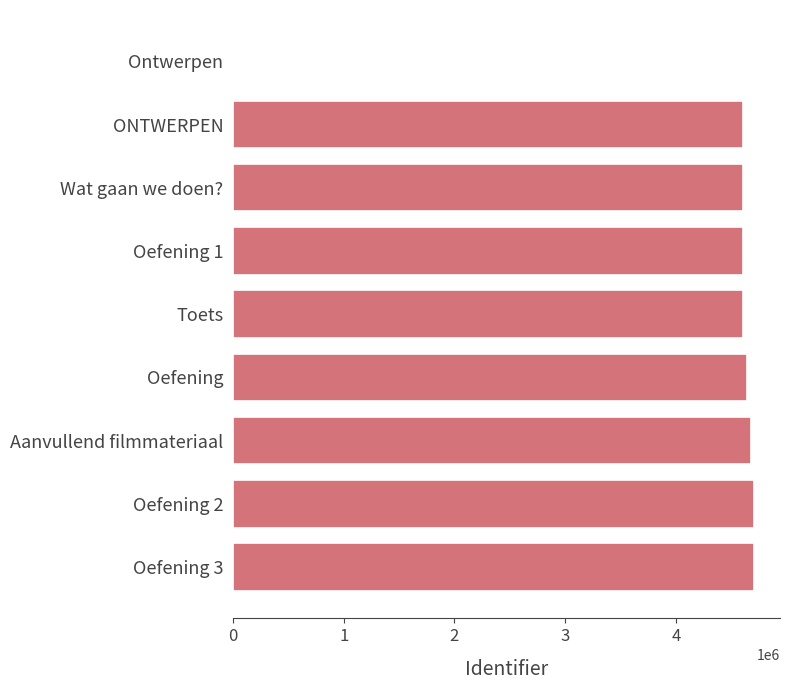

How many values are above zero?

8